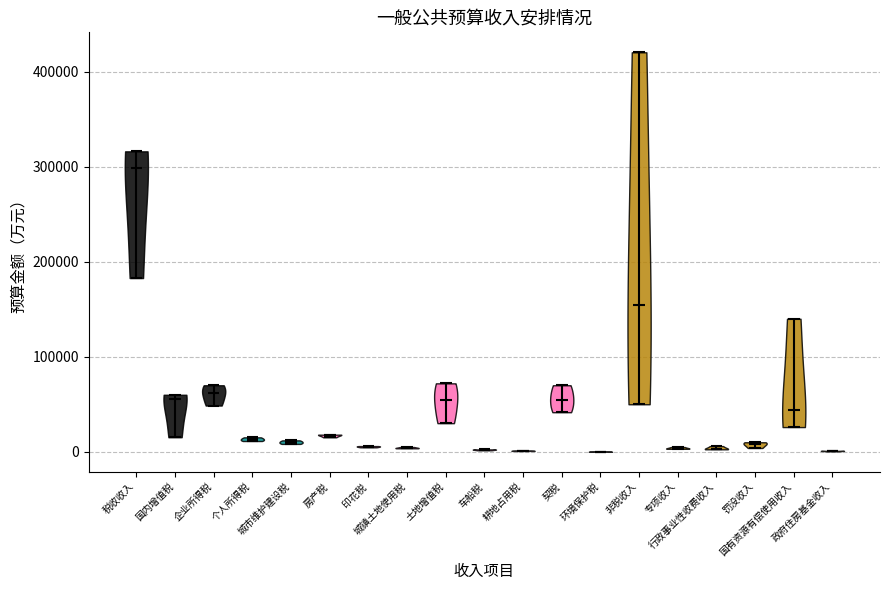

Reading left to right, read every violin against the y-axis: where its median line is, and the lowest and highest points it reaches. The values are not printed on the chart, so give them approximately, as read against the axis.

税收收入: median line 300000, lowest point 180000, highest point 320000
国内增值税: median line 60000, lowest point 20000, highest point 60000
企业所得税: median line 60000, lowest point 50000, highest point 70000
个人所得税: median line 10000, lowest point 10000, highest point 20000
城市维护建设税: median line 10000, lowest point 10000, highest point 10000
房产税: median line 20000, lowest point 20000, highest point 20000
印花税: median line 10000, lowest point 0, highest point 10000
城镇土地使用税: median line 0, lowest point 0, highest point 10000
土地增值税: median line 60000, lowest point 30000, highest point 70000
车船税: median line 0, lowest point 0, highest point 0
耕地占用税: median line 0, lowest point 0, highest point 0
契税: median line 60000, lowest point 40000, highest point 70000
环境保护税: median line 0, lowest point 0, highest point 0
非税收入: median line 150000, lowest point 50000, highest point 420000
专项收入: median line 0, lowest point 0, highest point 10000
行政事业性收费收入: median line 0, lowest point 0, highest point 10000
罚没收入: median line 10000, lowest point 0, highest point 10000
国有资源有偿使用收入: median line 40000, lowest point 30000, highest point 140000
政府住房基金收入: median line 0, lowest point 0, highest point 0